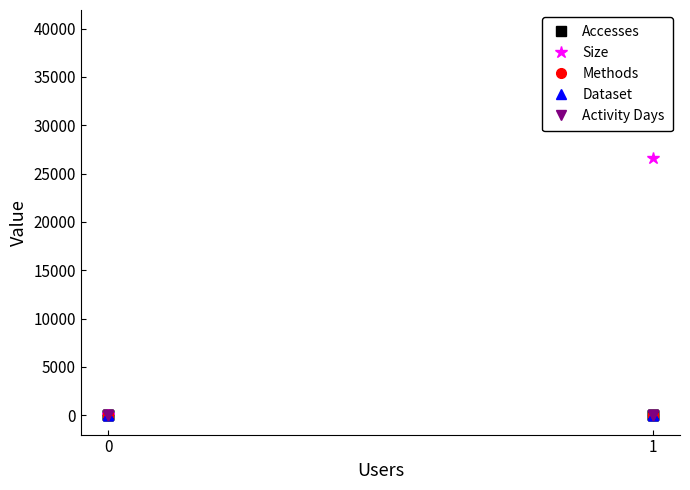

Rank the series by their maximum value, from lowest to highest.

Methods, Dataset, Activity Days, Accesses, Size